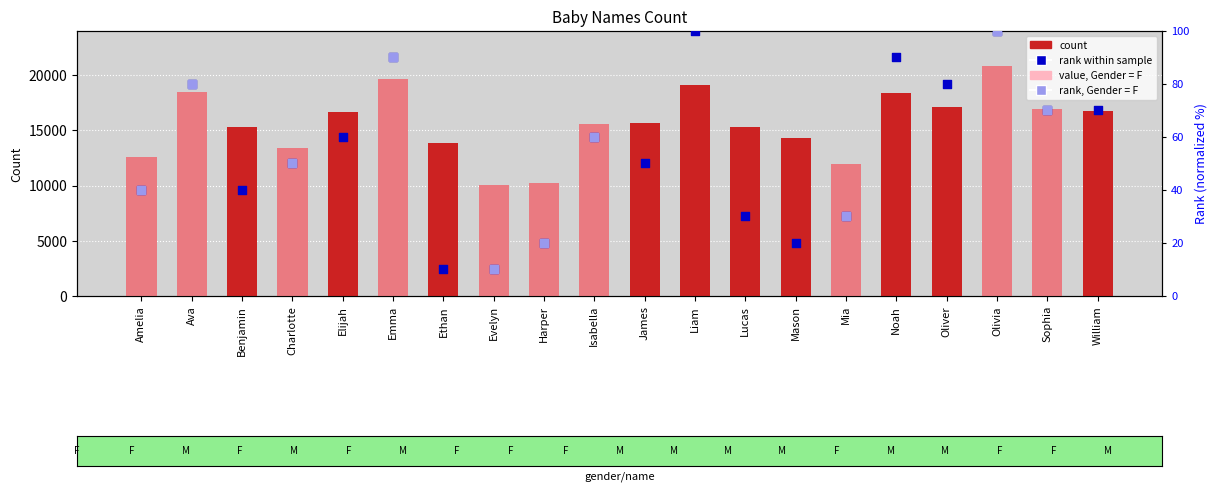

At how many categories does at least one series exceed 7985?

20